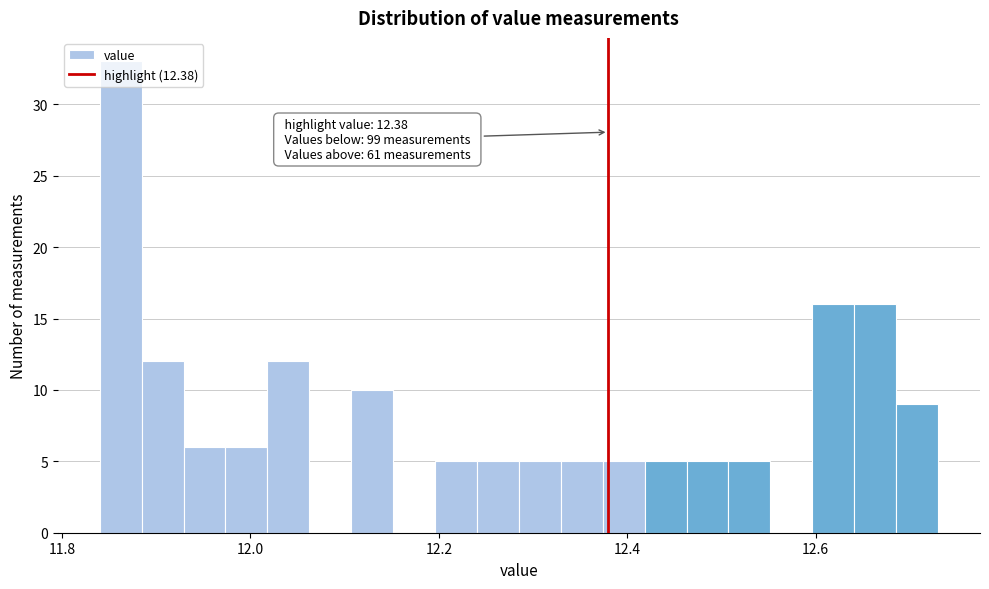

Around what value on the x-axis is the tallest bar? Give the approximate position of its centre, as read against the axis.

11.86